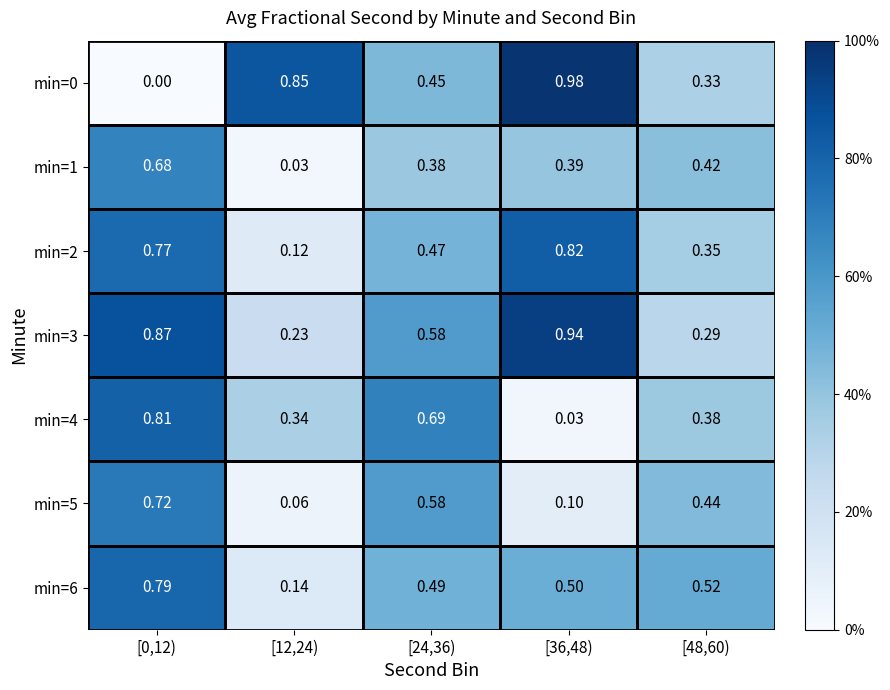

Is the value of min=5 at [48,60) greater than the value of min=1 at [36,48)?

Yes